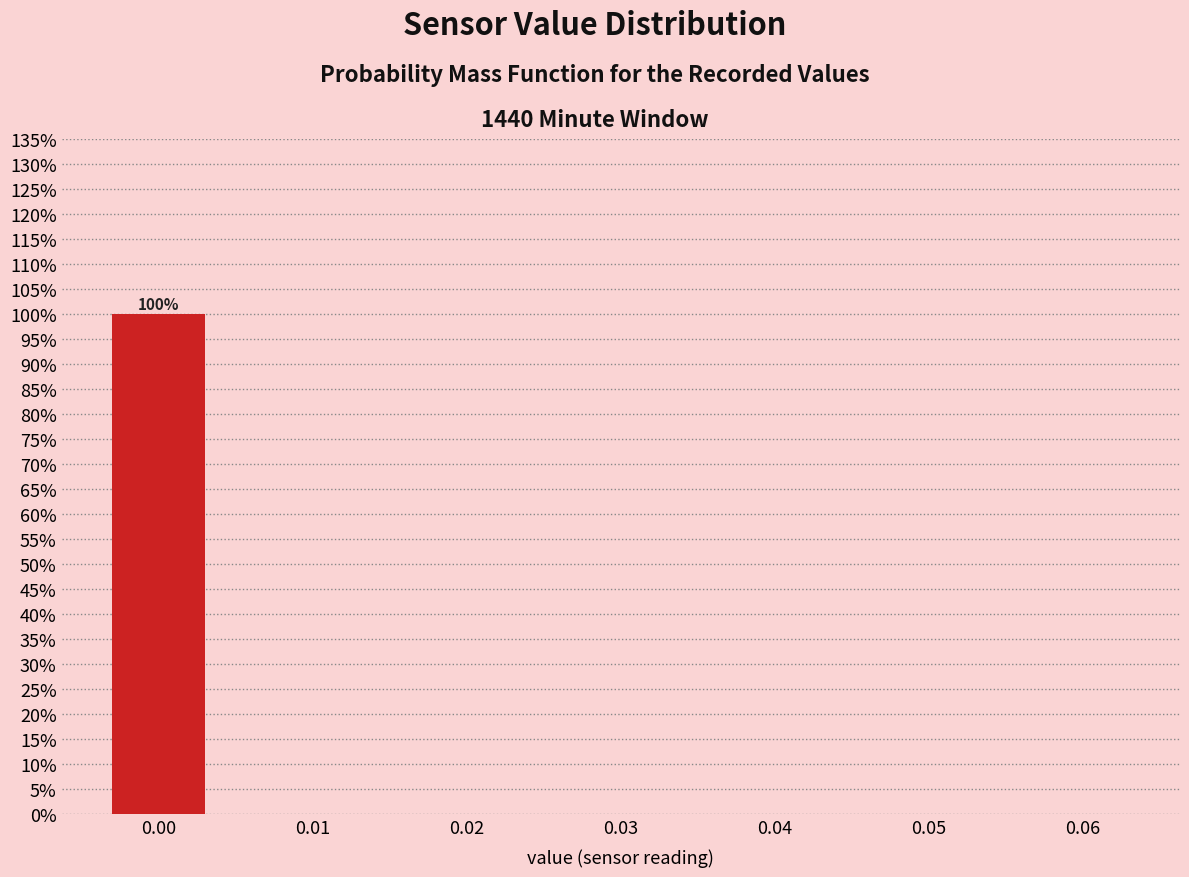

Are the bars horizontal?

No